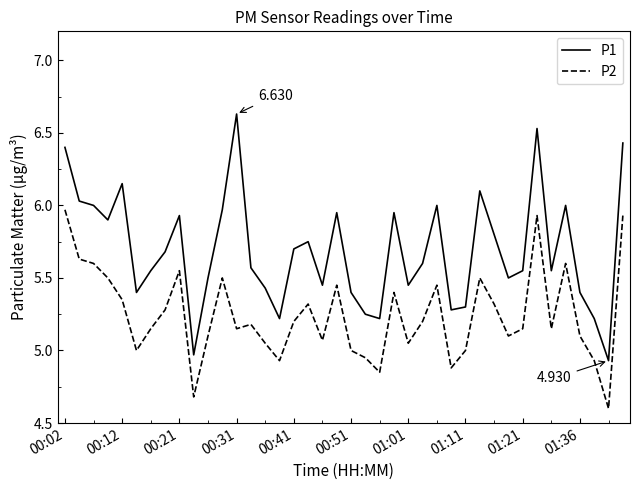

True or false: P2 and P1 cross at least once.

False